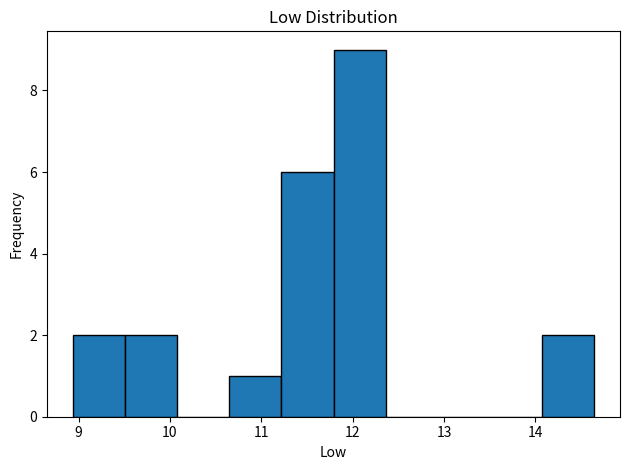

Reading left to right, list every bar in this chart as the range it spans on the x-axis followed by its height. Neither the bar edges nor the heights are printed on the chart, so give them approximately, as read against the axes.

8.94 to 9.51: 2
9.51 to 10.08: 2
10.08 to 10.65: 0
10.65 to 11.22: 1
11.22 to 11.79: 6
11.79 to 12.36: 9
12.36 to 12.93: 0
12.93 to 13.50: 0
13.50 to 14.07: 0
14.07 to 14.64: 2